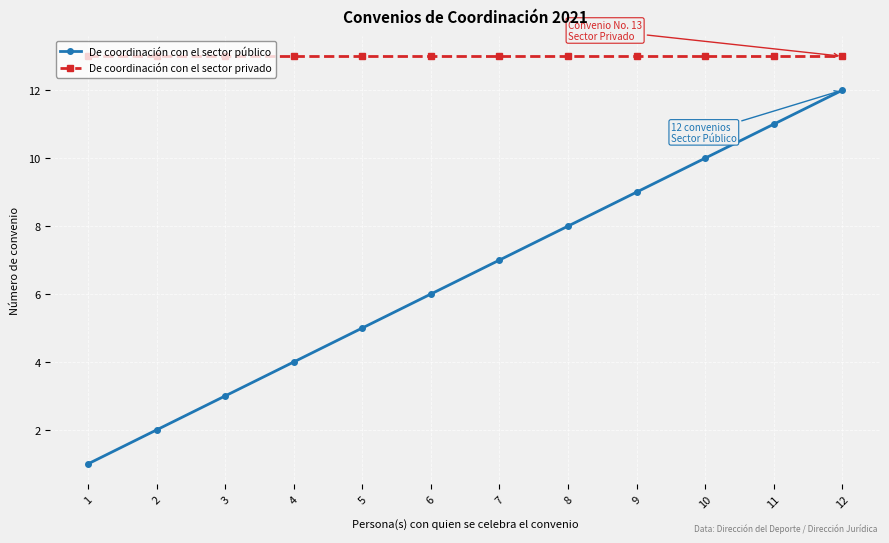

At which label is De coordinación con el sector público closest to 6?

6